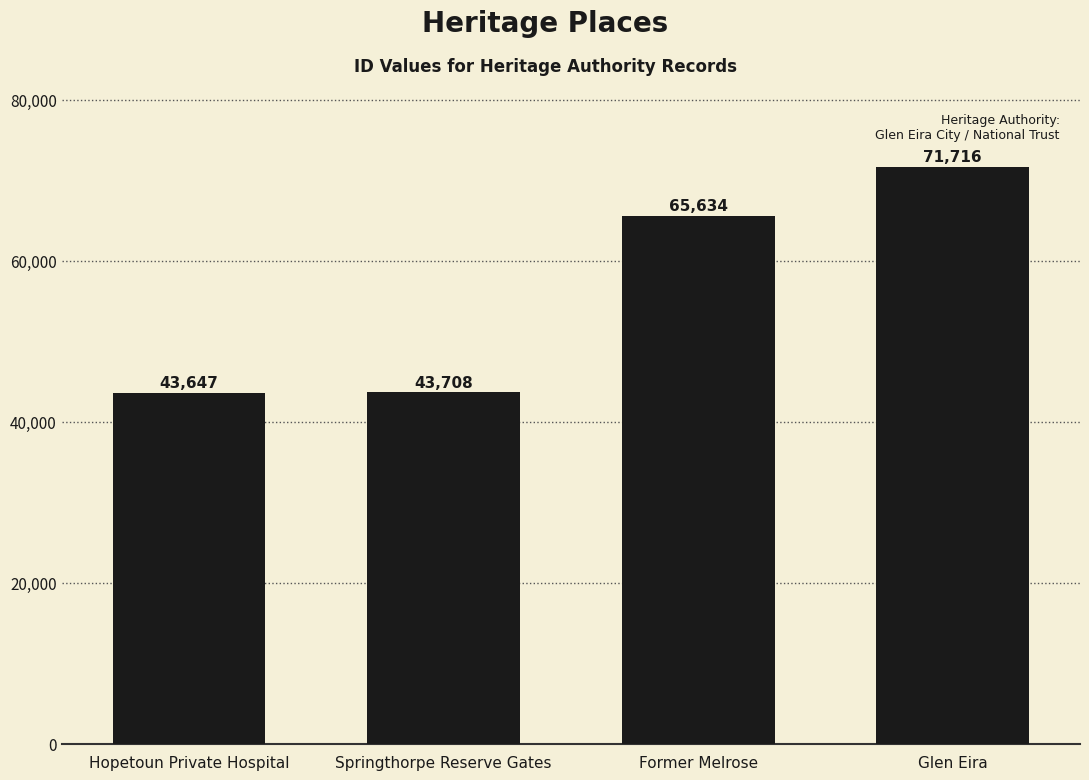

What is the sum of all values?

224705